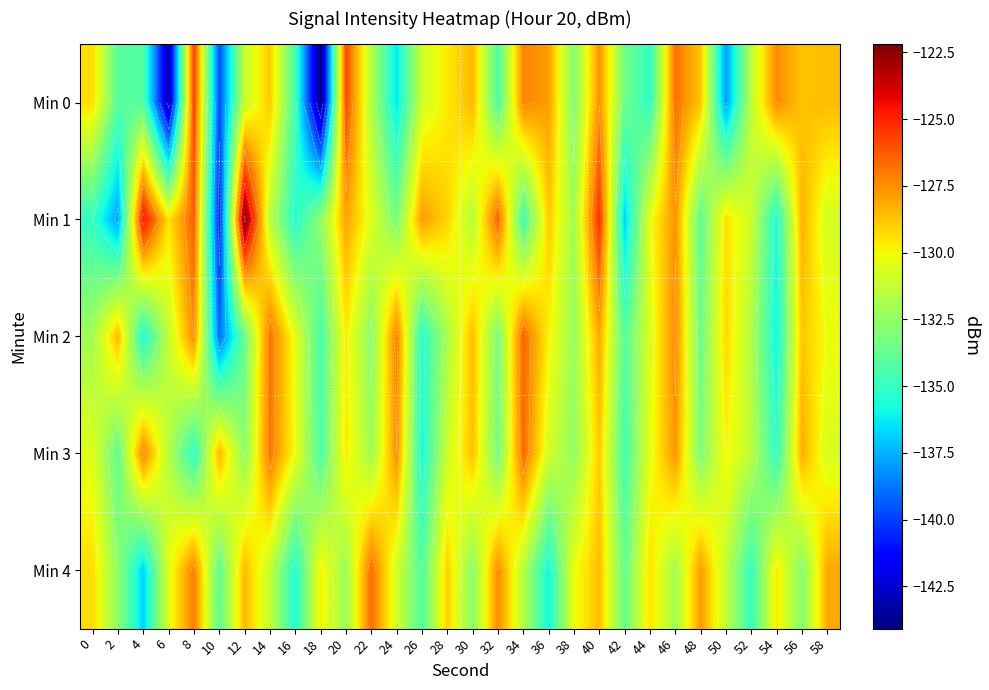

How many categories are shown in the chart?

30